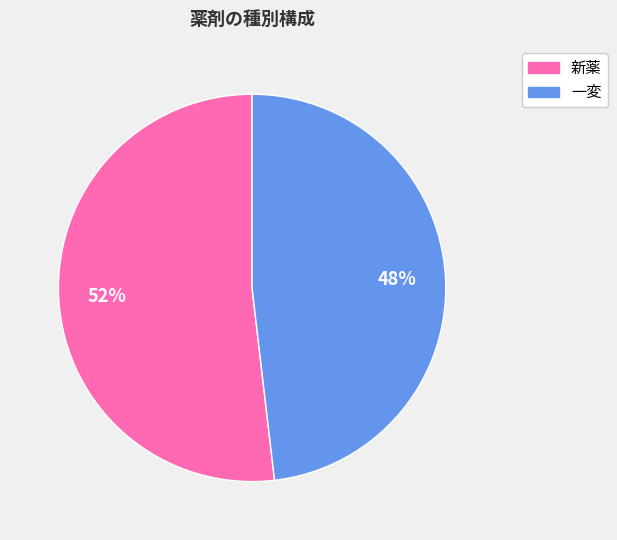

Which has a higher value, 新薬 or 一変?

新薬